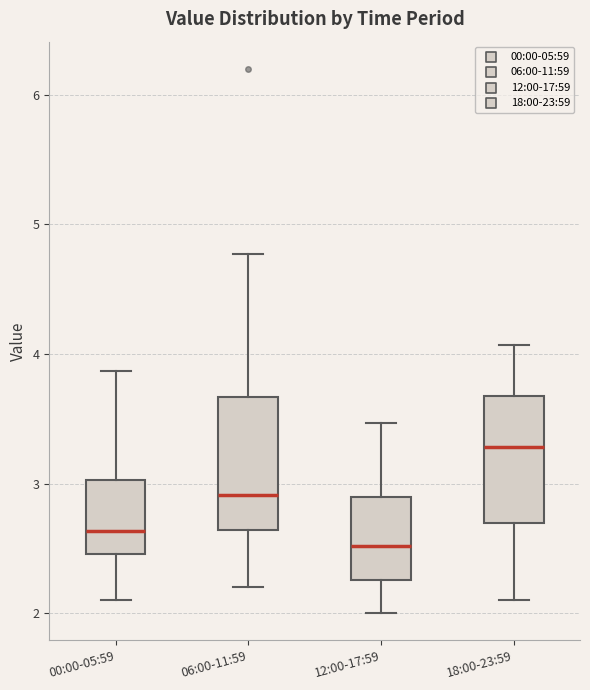

Reading left to right, transcribe this box plot: for each box, give where its median line is, the range the box spans, and where its two whiskers end, as read against the y-axis. The values are not printed on the chart, so give them approximately, as read against the axis.

00:00-05:59: median 2.6, box 2.5 to 3.0, whiskers 2.1 to 3.9
06:00-11:59: median 2.9, box 2.6 to 3.7, whiskers 2.2 to 4.8
12:00-17:59: median 2.5, box 2.3 to 2.9, whiskers 2.0 to 3.5
18:00-23:59: median 3.3, box 2.7 to 3.7, whiskers 2.1 to 4.1